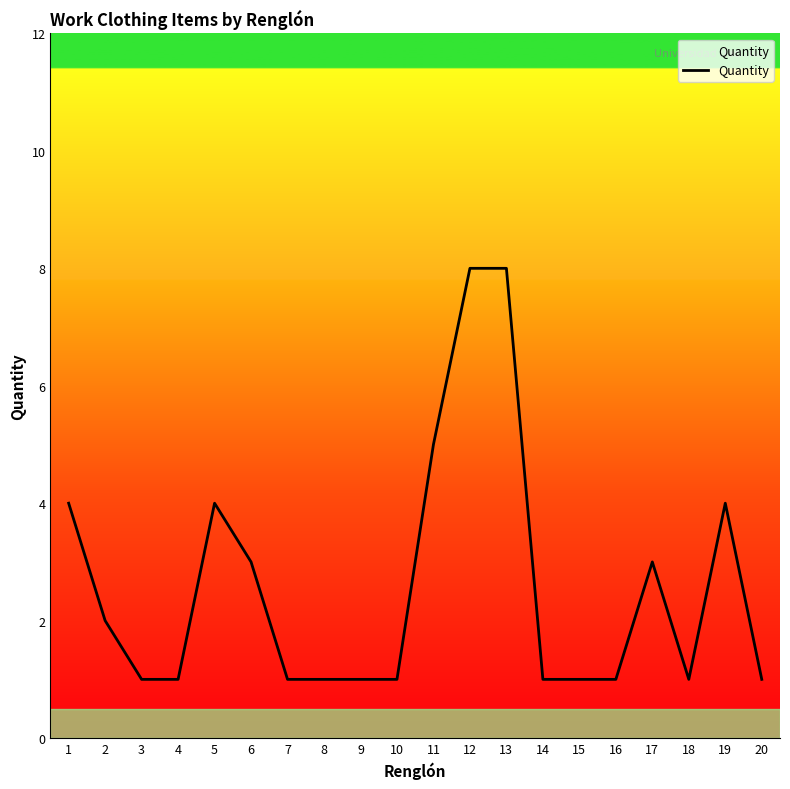

What value does the data have at 6?

3